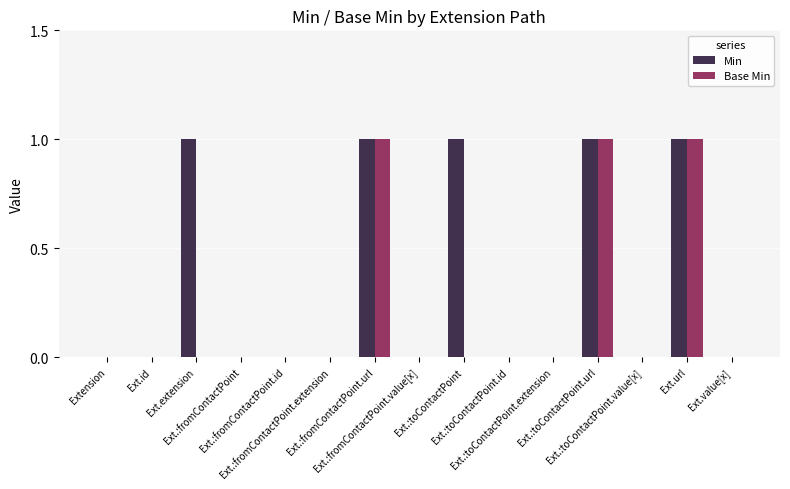

What is the sum of all Base Min values?

3